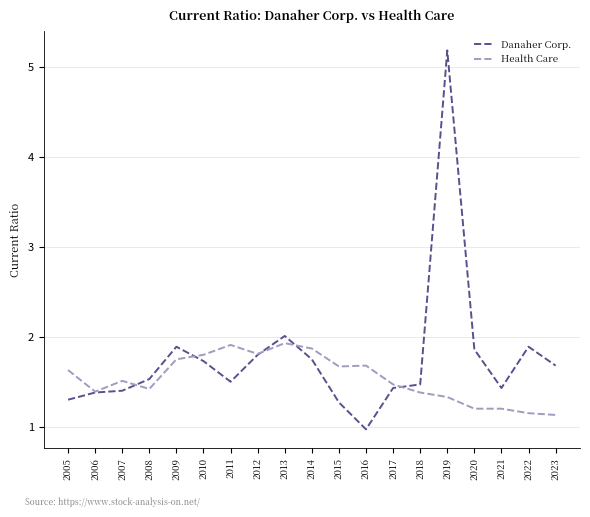

At which label is Danaher Corp. closest to 3?

2013